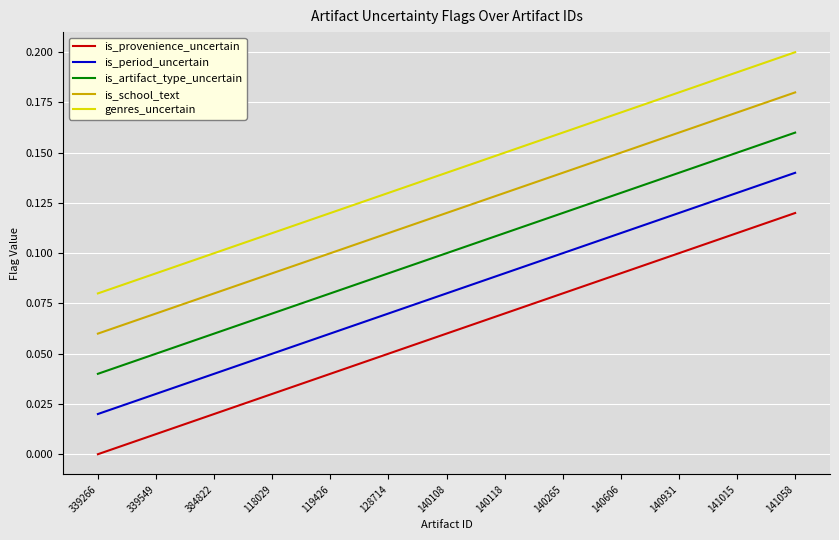

List the series in order of their peak value, lowest first.

is_provenience_uncertain, is_period_uncertain, is_artifact_type_uncertain, is_school_text, genres_uncertain